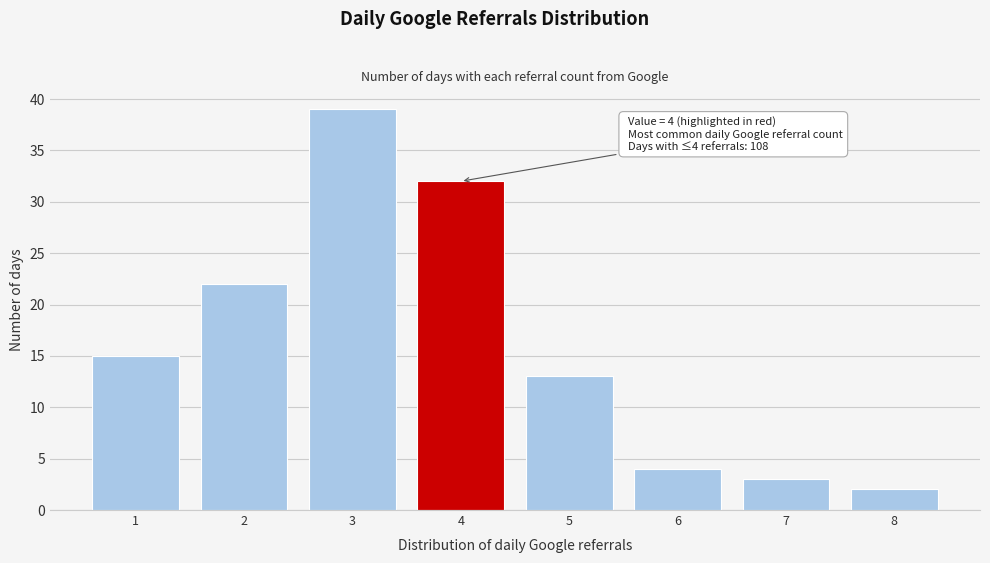

Which range on the x-axis has the tallest bar?

2.5 to 3.5